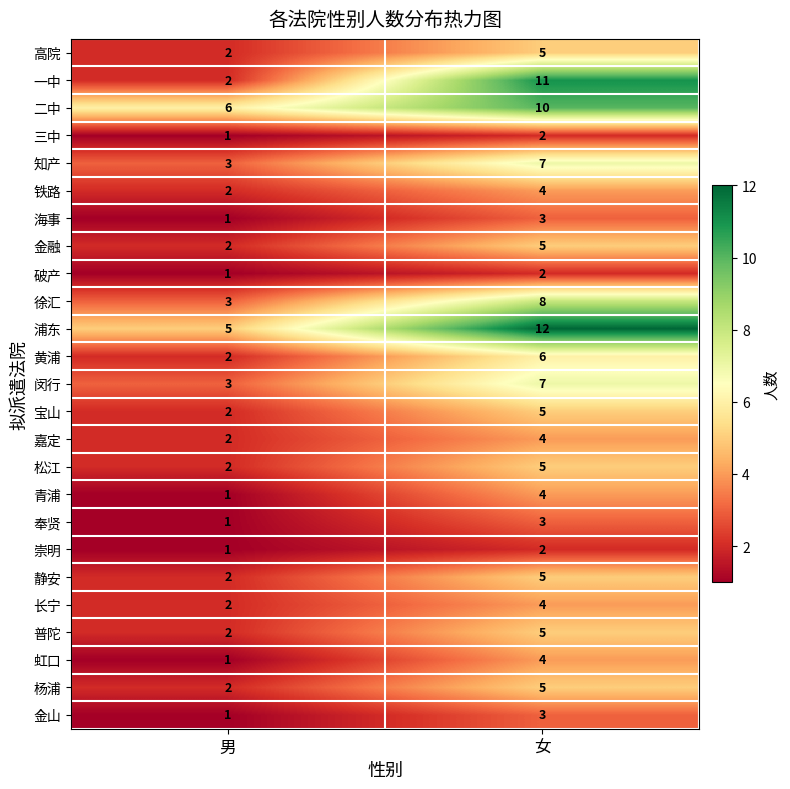

What is the spread (max minus min) of values at 女?

10